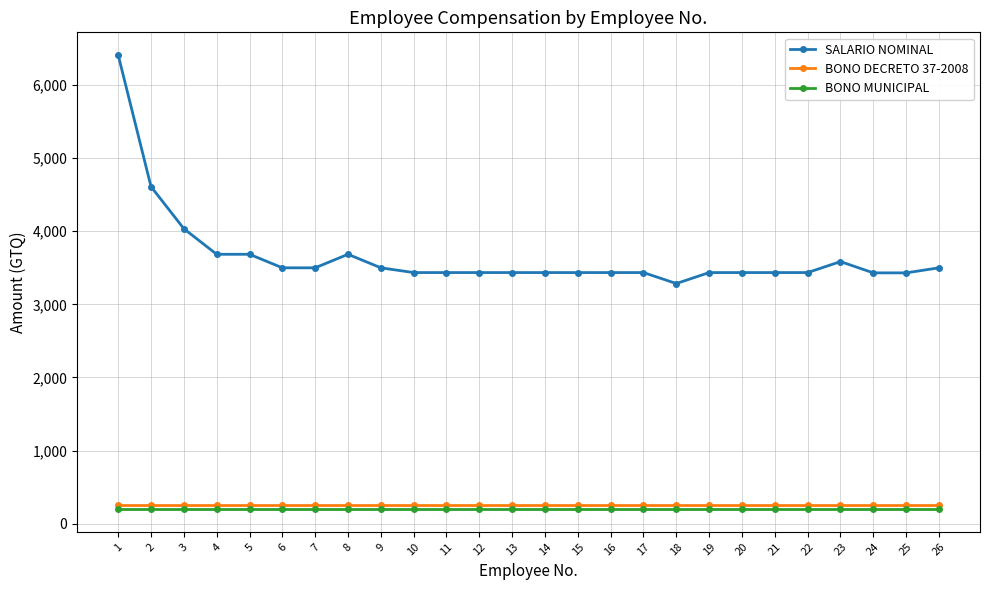

At how many categories does at least one series exceed 2948?

26